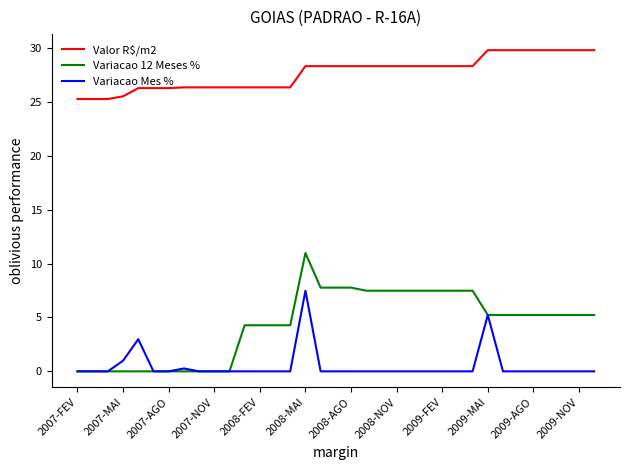

Reading left to right, list all the values displayed in this chart.

Valor R$/m2: 25.3	25.3	25.3	25.5	26.3	26.3	26.3	26.3	26.3	26.3	26.3	26.3	26.3	26.3	26.3	28.3	28.3	28.3	28.3	28.3	28.3	28.3	28.3	28.3	28.3	28.3	28.3	29.8	29.8	29.8	29.8	29.8	29.8	29.8	29.8
Variacao 12 Meses %: 0.0	0.0	0.0	0.0	0.0	0.0	0.0	0.0	0.0	0.0	0.0	4.3	4.3	4.3	4.3	11.0	7.8	7.8	7.8	7.5	7.5	7.5	7.5	7.5	7.5	7.5	7.5	5.2	5.2	5.2	5.2	5.2	5.2	5.2	5.2
Variacao Mes %: 0.0	0.0	0.0	1.0	3.0	0.0	0.0	0.3	0.0	0.0	0.0	0.0	0.0	0.0	0.0	7.5	0.0	0.0	0.0	0.0	0.0	0.0	0.0	0.0	0.0	0.0	0.0	5.2	0.0	0.0	0.0	0.0	0.0	0.0	0.0